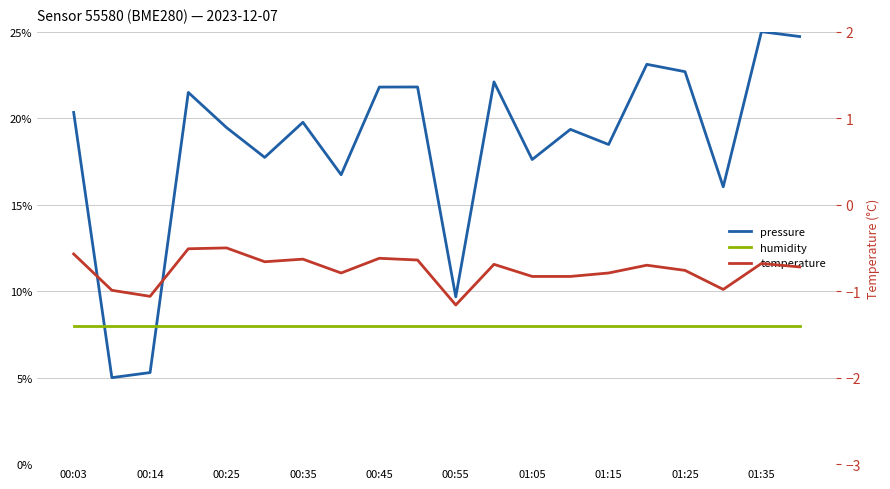

What is the value of the humidity point at the 9th from the left?

8.0